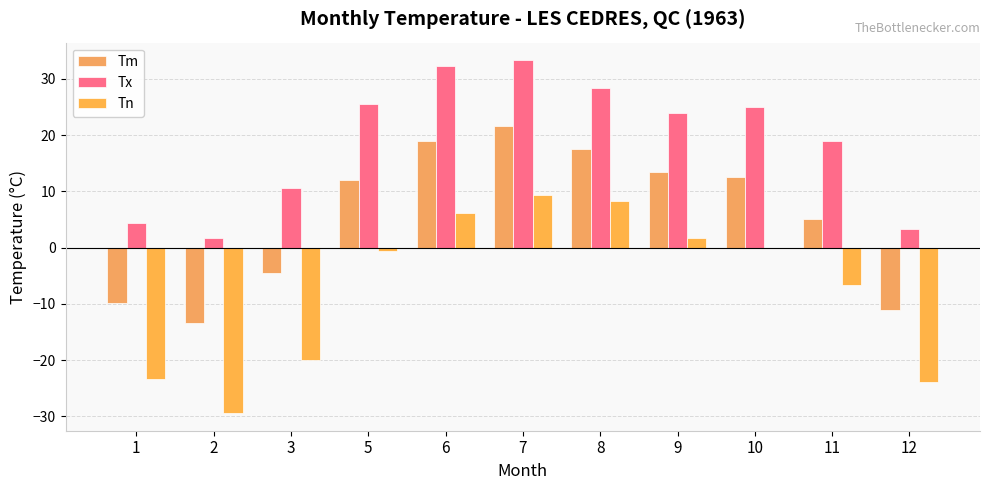

Reading left to right, transcribe all the data shown in this chart.

Tm: 1=-9.8	2=-13.4	3=-4.5	5=12.1	6=18.9	7=21.6	8=17.6	9=13.4	10=12.5	11=5.1	12=-11.1
Tx: 1=4.4	2=1.7	3=10.6	5=25.6	6=32.2	7=33.3	8=28.3	9=23.9	10=25.0	11=18.9	12=3.3
Tn: 1=-23.3	2=-29.4	3=-20.0	5=-0.6	6=6.1	7=9.4	8=8.3	9=1.7	10=0.0	11=-6.7	12=-23.9